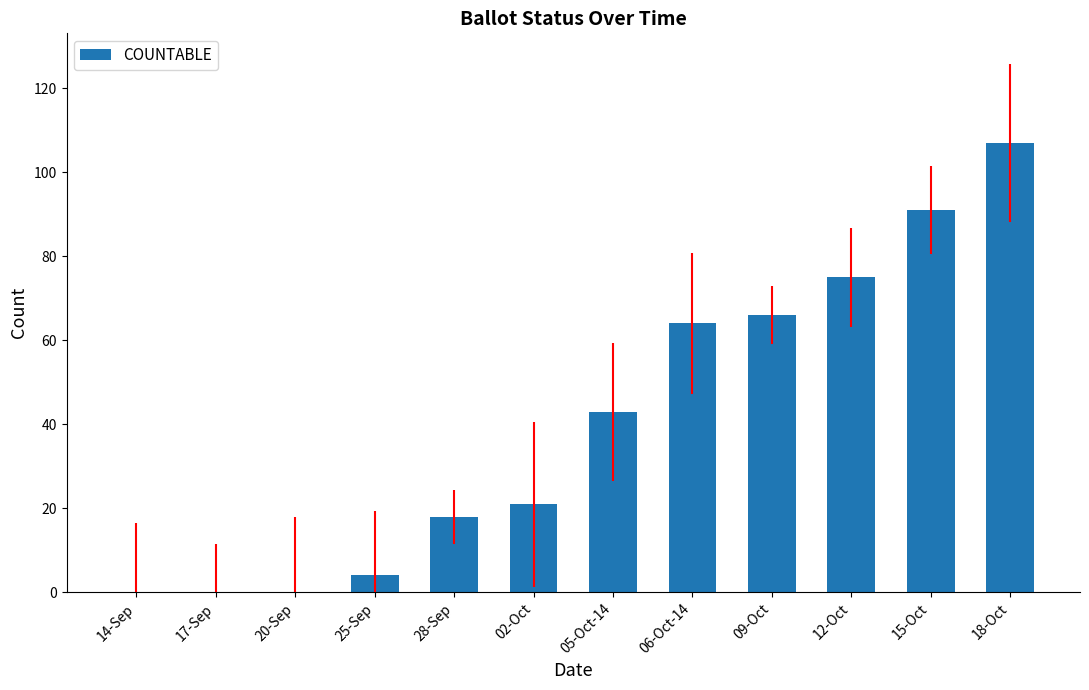

What is the greatest value displayed?

107